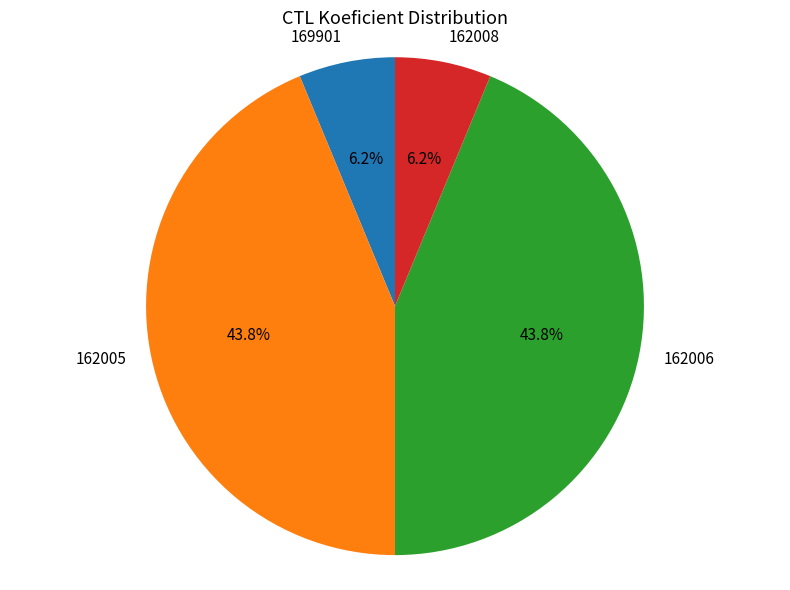

What percentage do 169901 and 162006 together represent?

50.0%